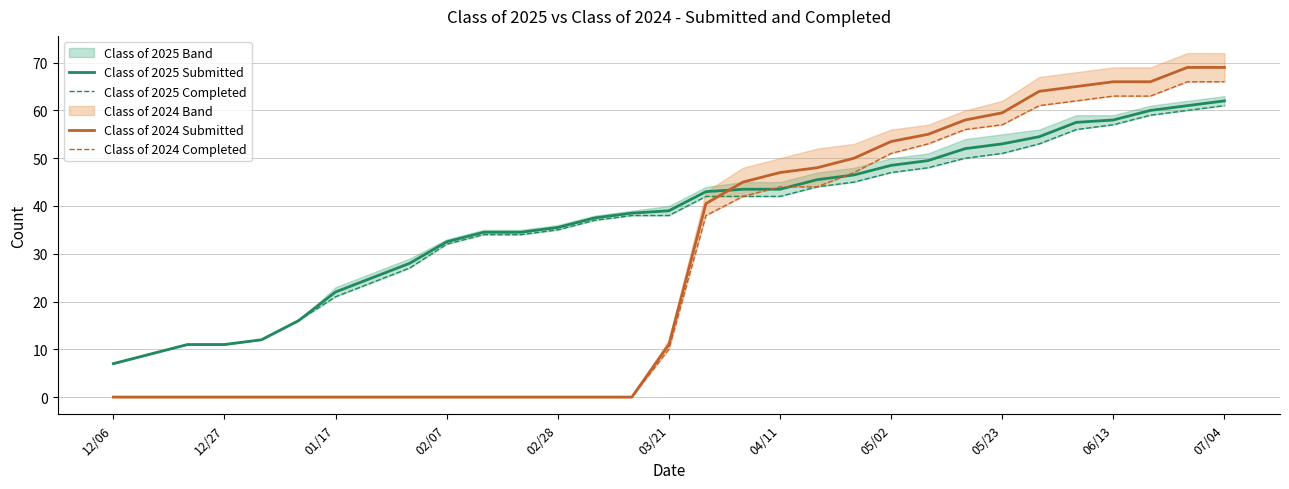

What is the difference between the second highest and second lowest values in the Class of 2025 Submitted series?

52.0